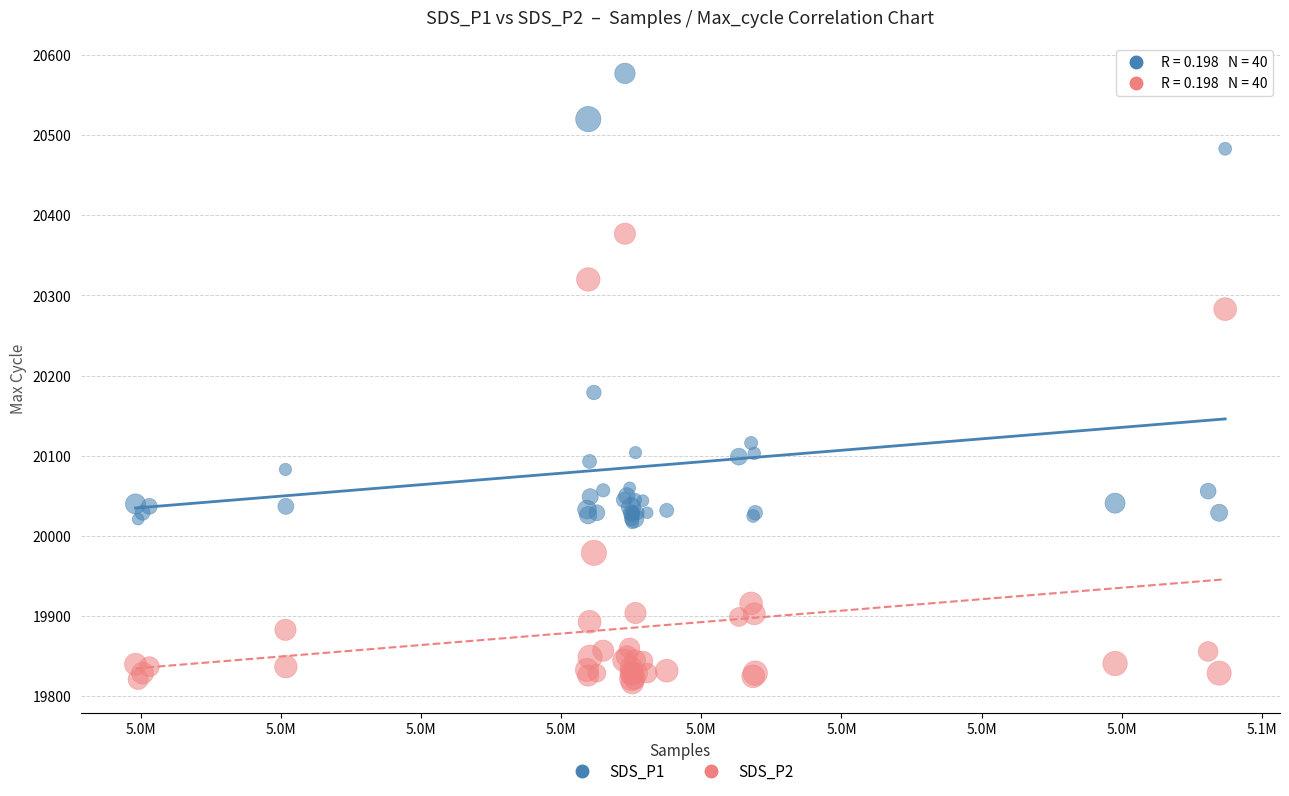

Across all series, what Y value is closest to 20197?

20179